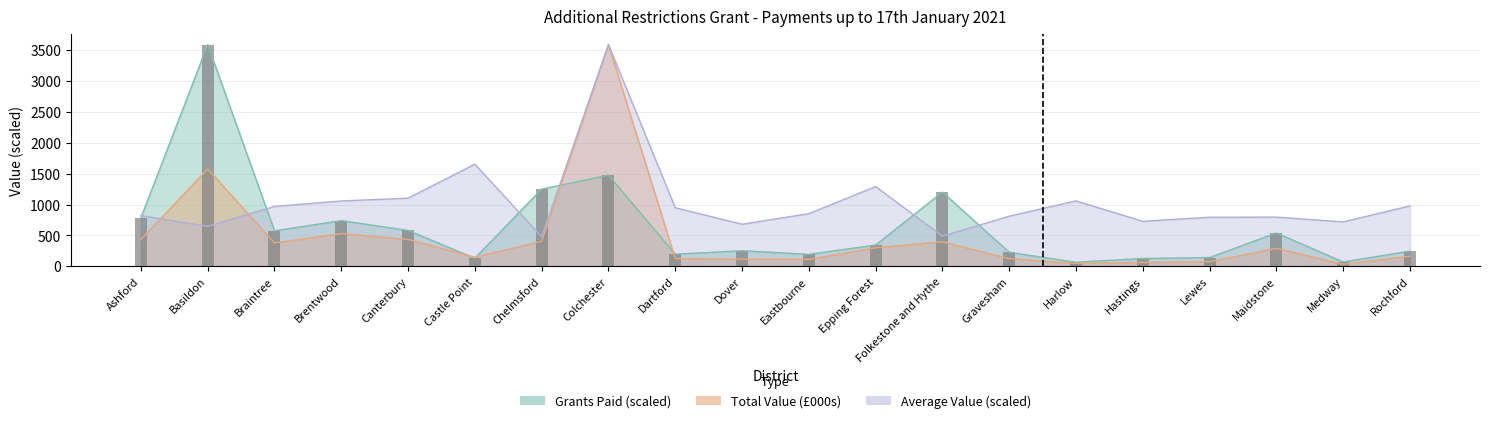

What is the change in value from Lewes to Medway?

-71.6